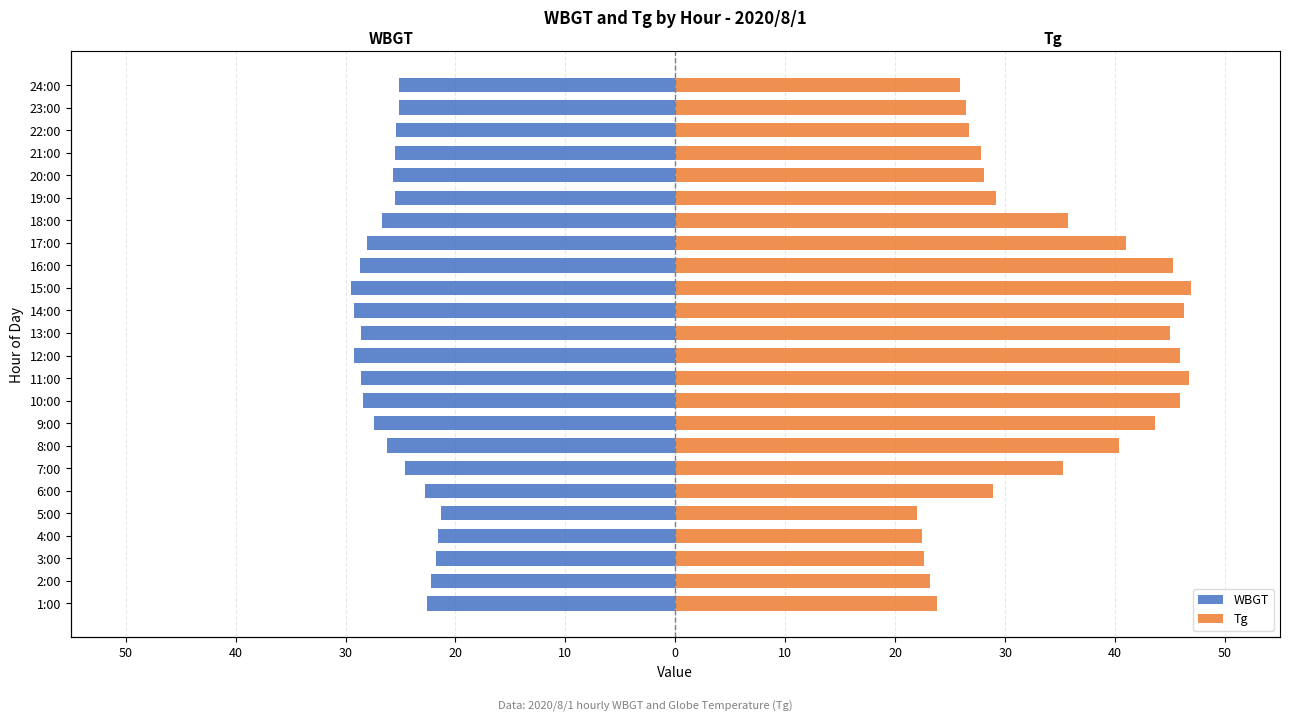

What is the sum of all WBGT values?

-619.7